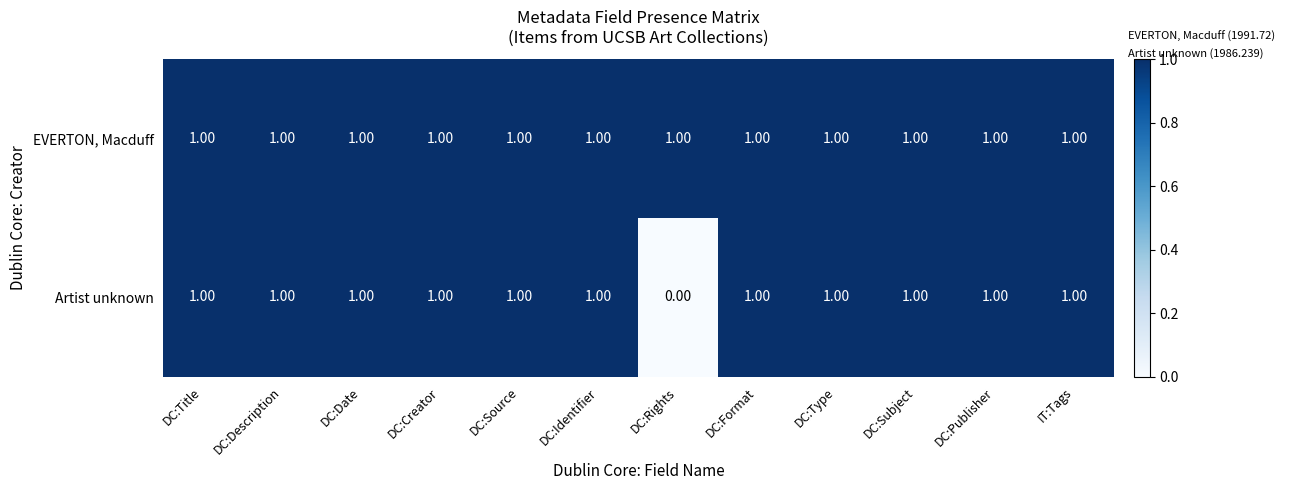

What is the sum of all Artist unknown values?

11